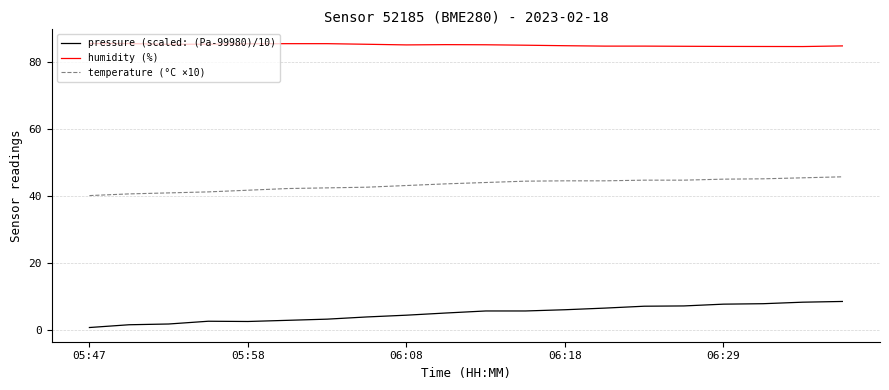

True or false: pressure (scaled: (Pa-99980)/10) has more than 0 interior local peaks.

True